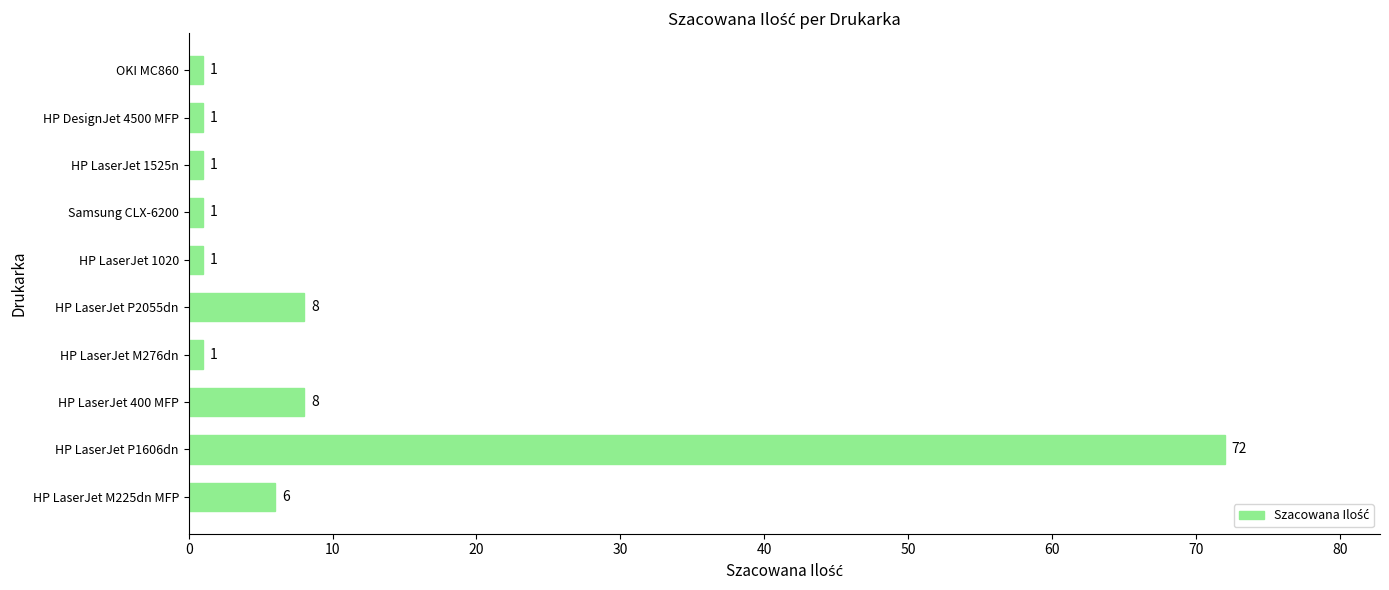

What is the ratio of the value at HP LaserJet P1606dn to the value at HP LaserJet 1525n?

72.0